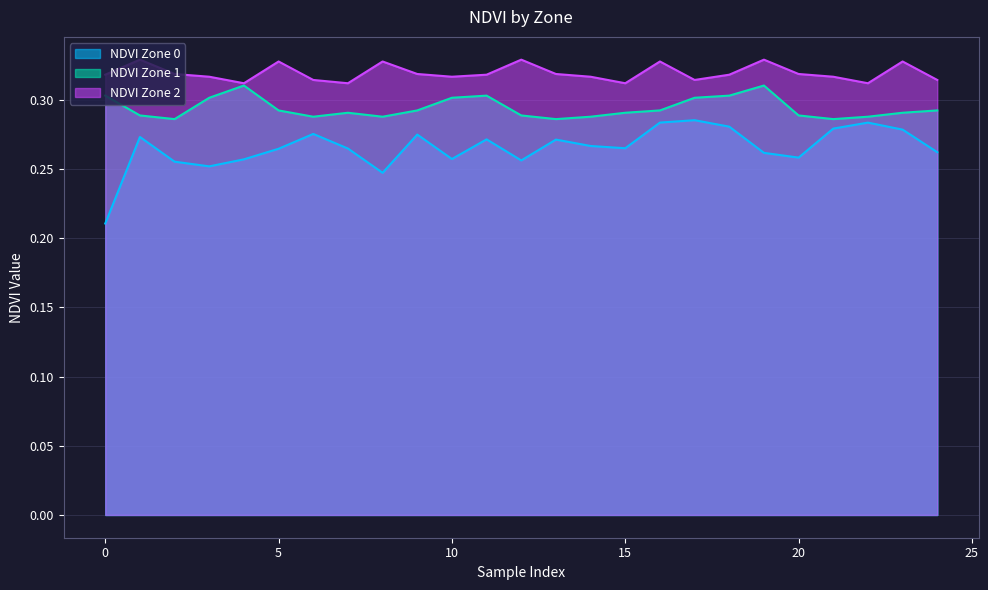

Is the value of NDVI Zone 0 at 7 greater than the value of NDVI Zone 1 at 5?

No